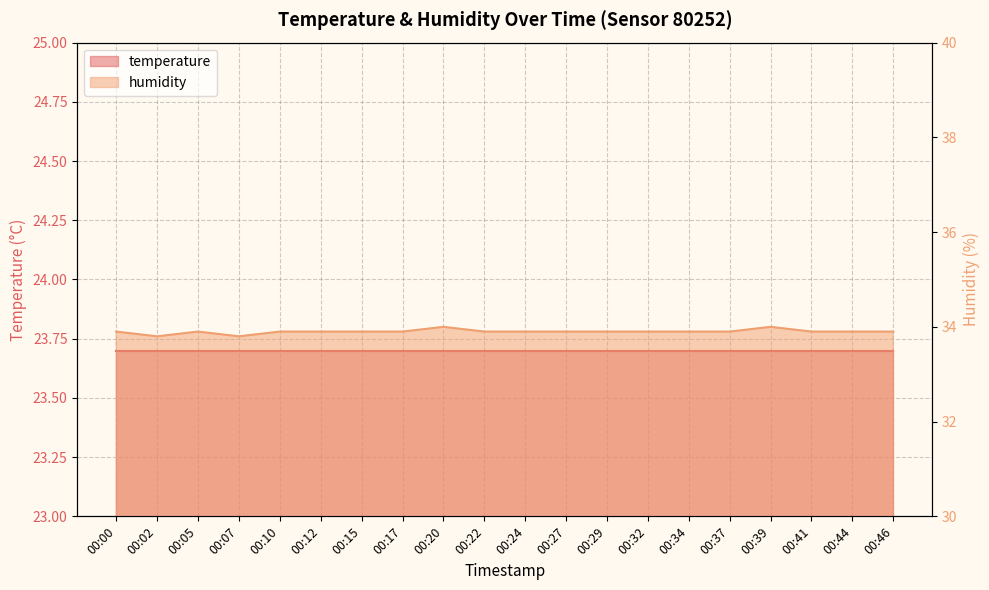

Reading left to right, list all the values displayed in this chart.

00:00=33.9	00:02=33.8	00:05=33.9	00:07=33.8	00:10=33.9	00:12=33.9	00:15=33.9	00:17=33.9	00:20=34.0	00:22=33.9	00:24=33.9	00:27=33.9	00:29=33.9	00:32=33.9	00:34=33.9	00:37=33.9	00:39=34.0	00:41=33.9	00:44=33.9	00:46=33.9